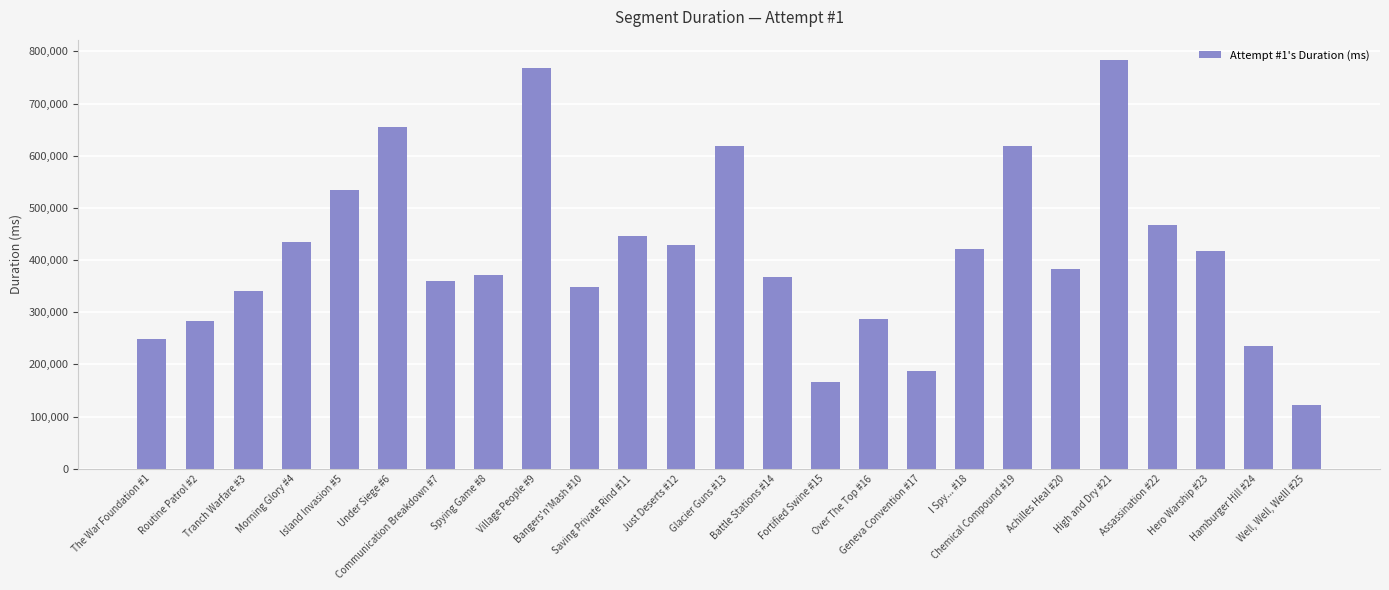

How many bars are there in total?

25